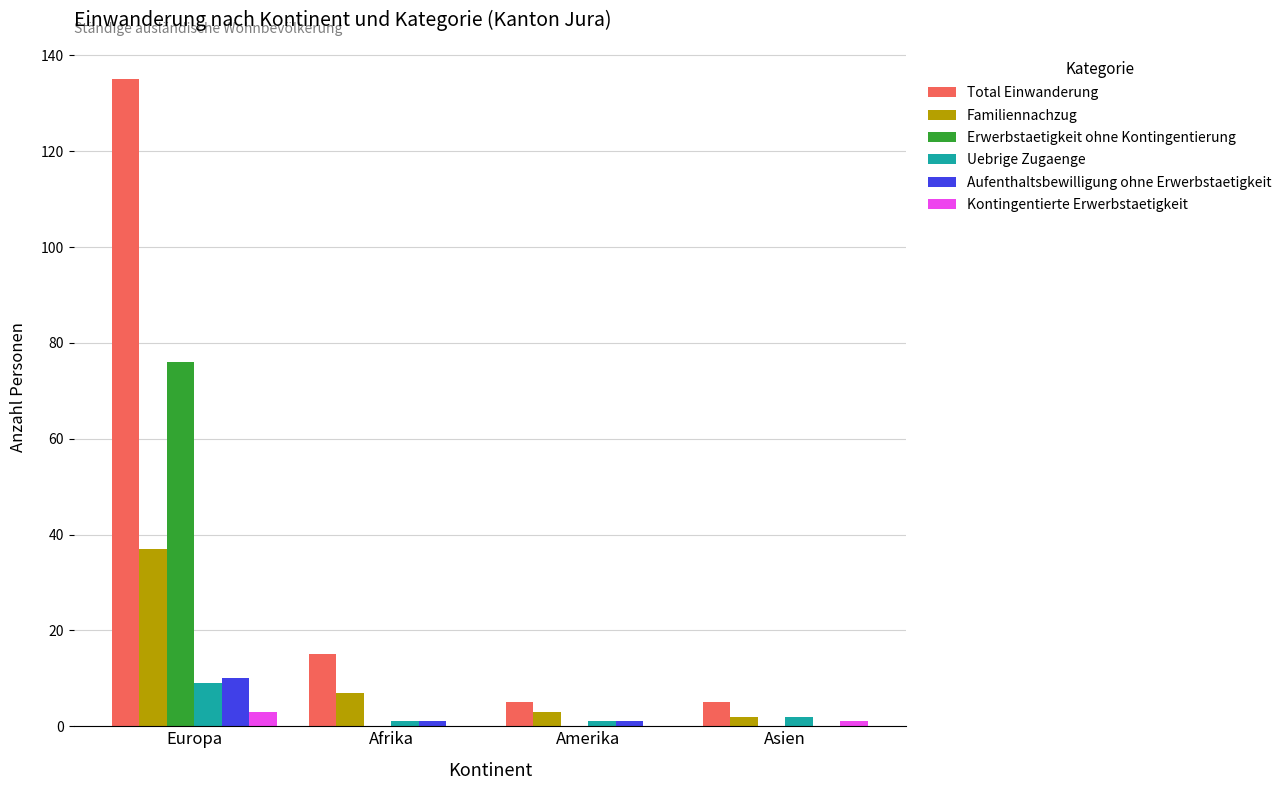

Where does the Aufenthaltsbewilligung ohne Erwerbstaetigkeit series first go above 1?

Europa